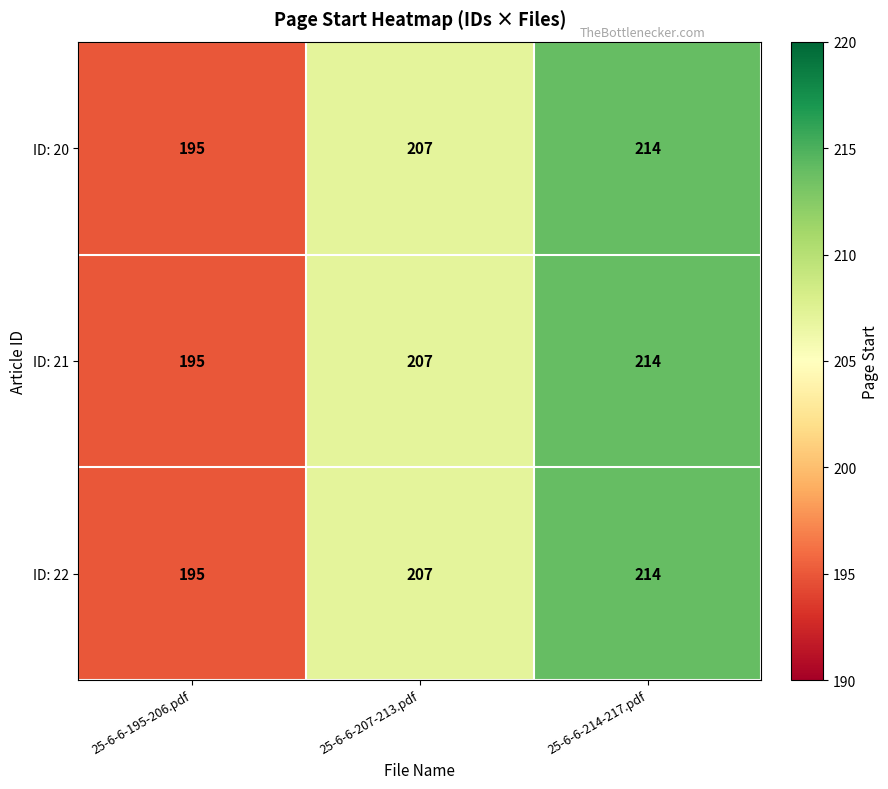

What is the greatest value displayed?

214